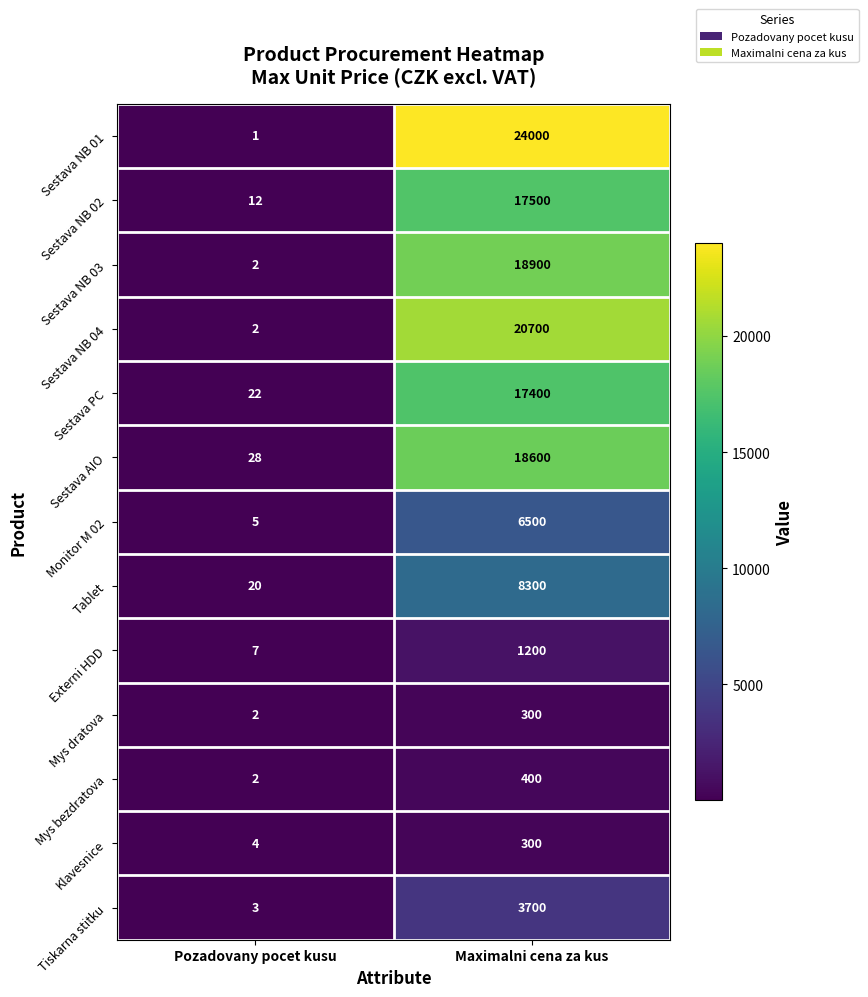

Reading left to right, transcribe all the data shown in this chart.

Sestava NB 01: 1	24000
Sestava NB 02: 12	17500
Sestava NB 03: 2	18900
Sestava NB 04: 2	20700
Sestava PC: 22	17400
Sestava AIO: 28	18600
Monitor M 02: 5	6500
Tablet: 20	8300
Externi HDD: 7	1200
Mys dratova: 2	300
Mys bezdratova: 2	400
Klavesnice: 4	300
Tiskarna stitku: 3	3700